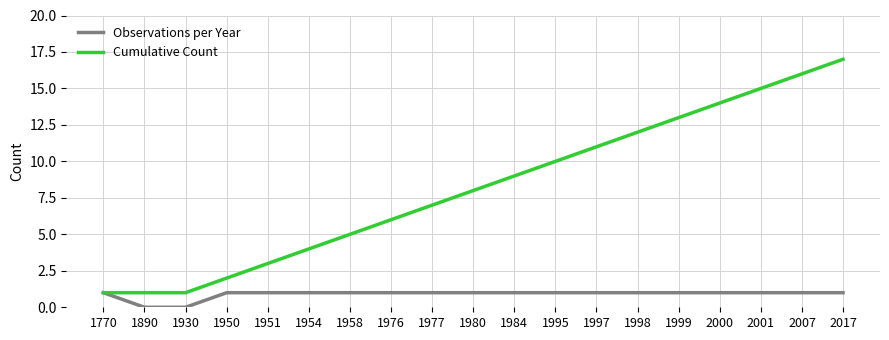

What is the sum of the Cumulative Count values at 1954 and 1976?

10